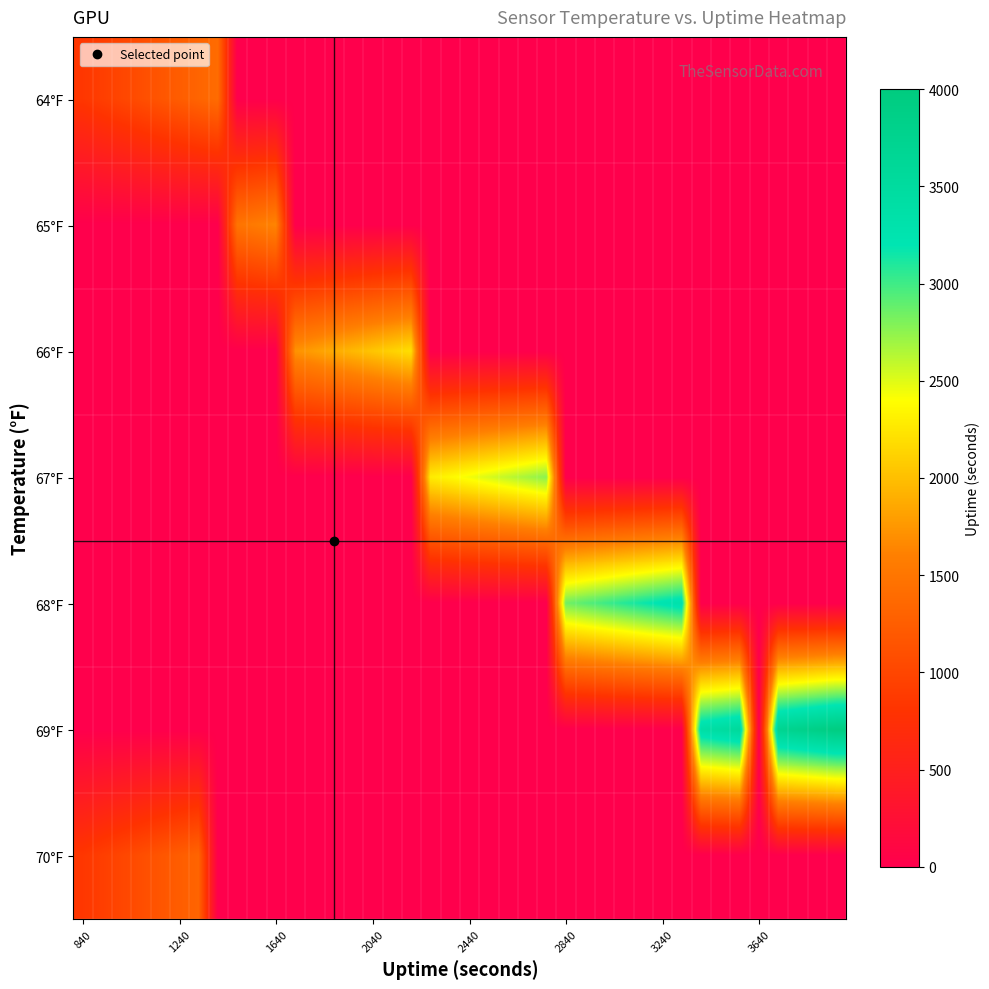

Reading right to left, extract all data points from this chart.

64°F: 0	0	0	0	0	0	0	0	0	0	0	0	0	0	0	0	0	0	0	0	0	0	0	0	0	0	0	0	0	0	0	0	1400	1320	1240	1160	1080	1000	920	840
65°F: 0	0	0	0	0	0	0	0	0	0	0	0	0	0	0	0	0	0	0	0	0	0	0	0	0	0	0	0	0	1640	1560	1480	0	0	0	0	0	0	0	0
66°F: 0	0	0	0	0	0	0	0	0	0	0	0	0	0	0	0	0	0	0	0	0	0	2200	2120	2040	1960	1880	1800	1720	0	0	0	0	0	0	0	0	0	0	0
67°F: 0	0	0	0	0	0	0	0	0	0	0	0	0	0	0	2760	2680	2600	2520	2440	2360	2280	0	0	0	0	0	0	0	0	0	0	0	0	0	0	0	0	0	0
68°F: 0	0	0	0	0	0	0	0	3320	3240	3160	3080	3000	2920	2840	0	0	0	0	0	0	0	0	0	0	0	0	0	0	0	0	0	0	0	0	0	0	0	0	0
69°F: 3960	3880	3800	3720	0	3560	3480	3400	0	0	0	0	0	0	0	0	0	0	0	0	0	0	0	0	0	0	0	0	0	0	0	0	0	0	0	0	0	0	0	0
70°F: 0	0	0	0	0	0	0	0	0	0	0	0	0	0	0	0	0	0	0	0	0	0	0	0	0	0	0	0	0	0	0	0	0	1320	1240	1160	1080	1000	920	840